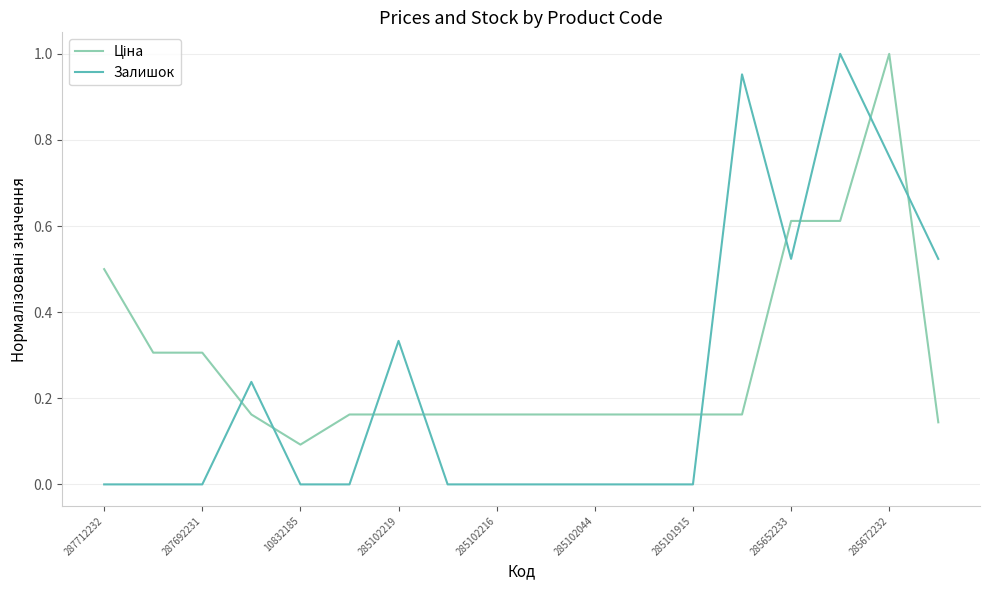

Which series has the widest spread of values?

Залишок